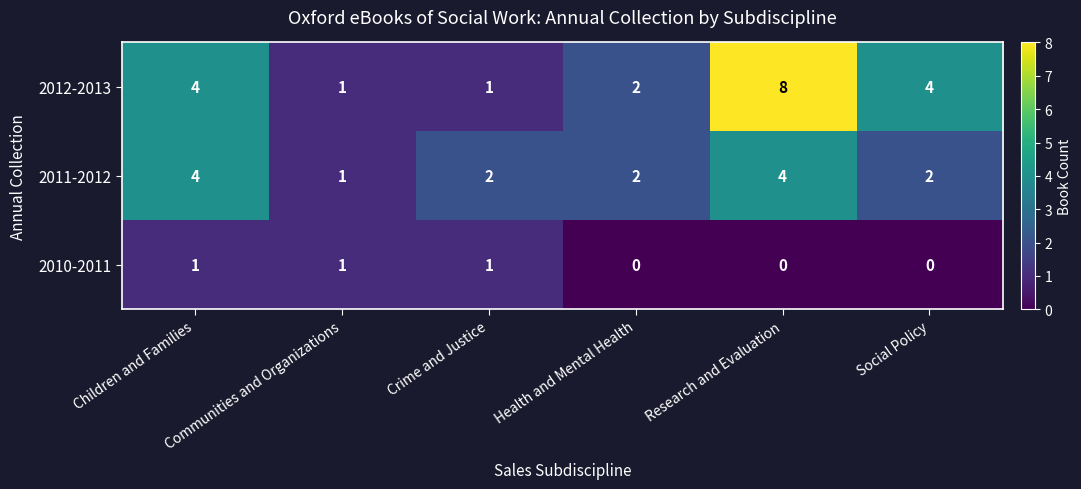

List the series in order of their peak value, lowest first.

2010-2011, 2011-2012, 2012-2013